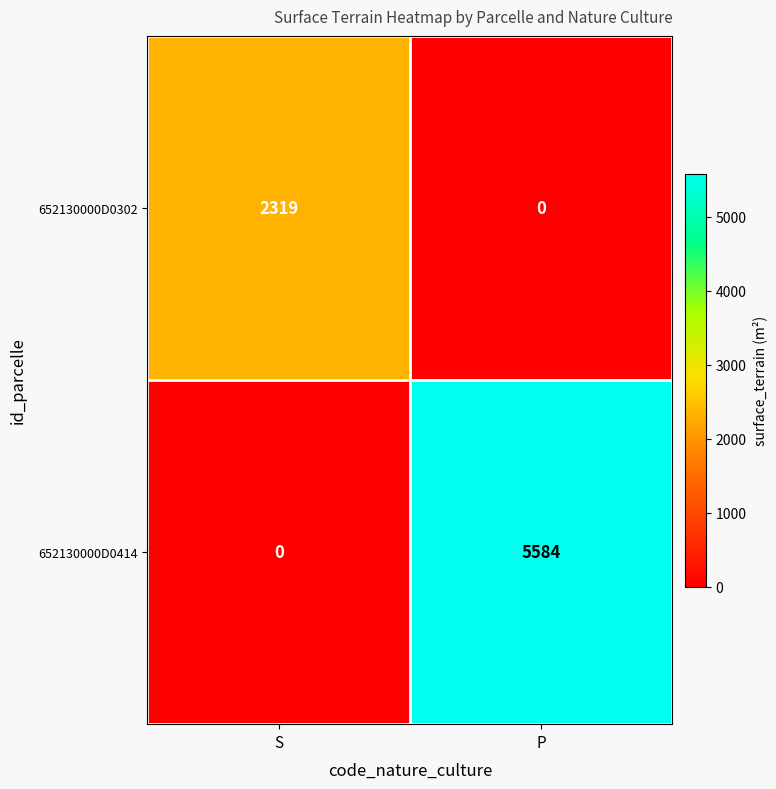

Which series changed the most between S and P?

652130000D0414